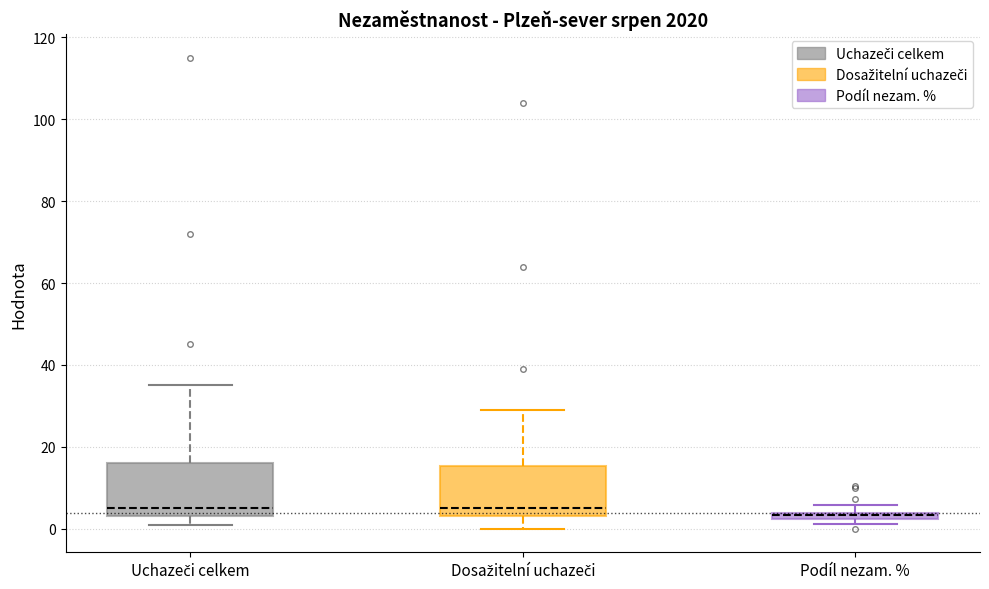

Where does the upper whisker of the box for Uchazeči celkem end on the y-axis? The values are not printed on the chart, so give them approximately, as read against the axis.

36